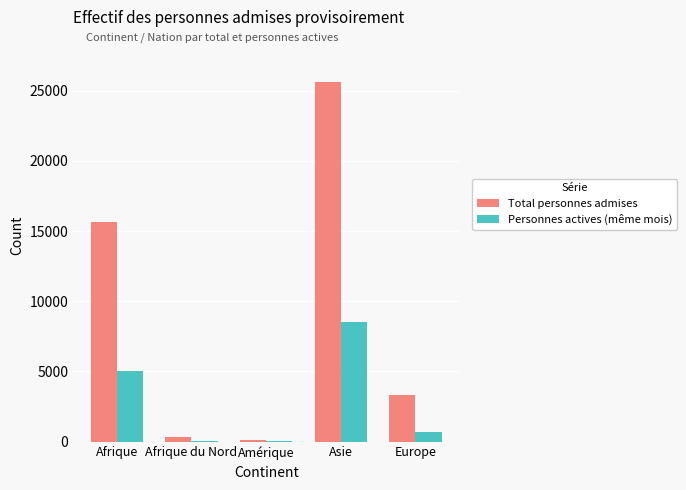

What is the maximum value shown in the chart?

25599